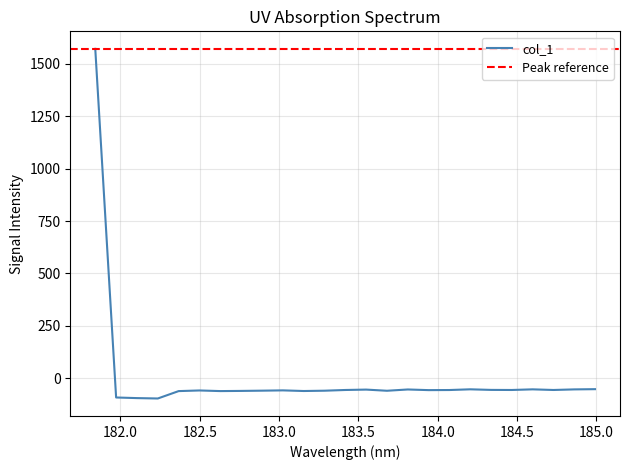

What is the change in value from 182.6299929592 to 182.7613026778?

+0.8